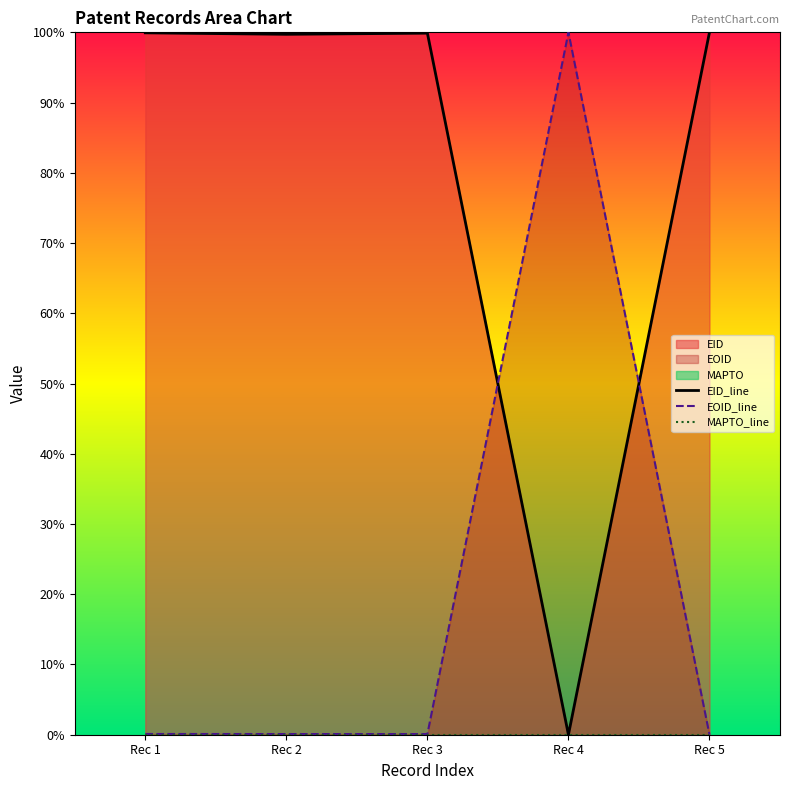

What is the value of the EID_line point at the 1st from the left?

99.9